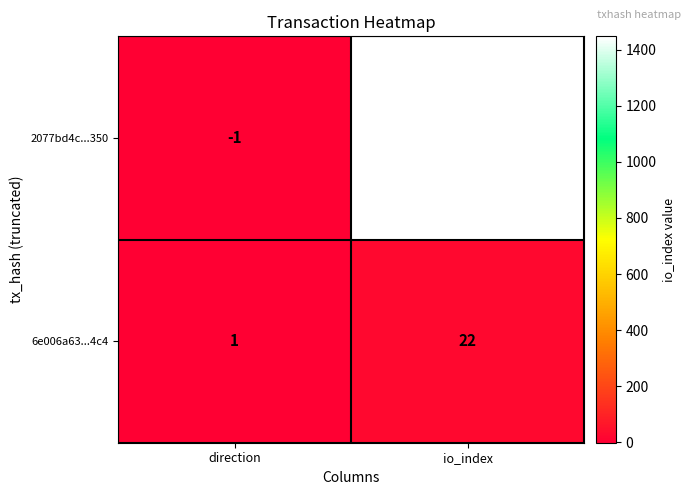

Rank the series by their average value, from highest to lowest.

2077bd4c...350, 6e006a63...4c4